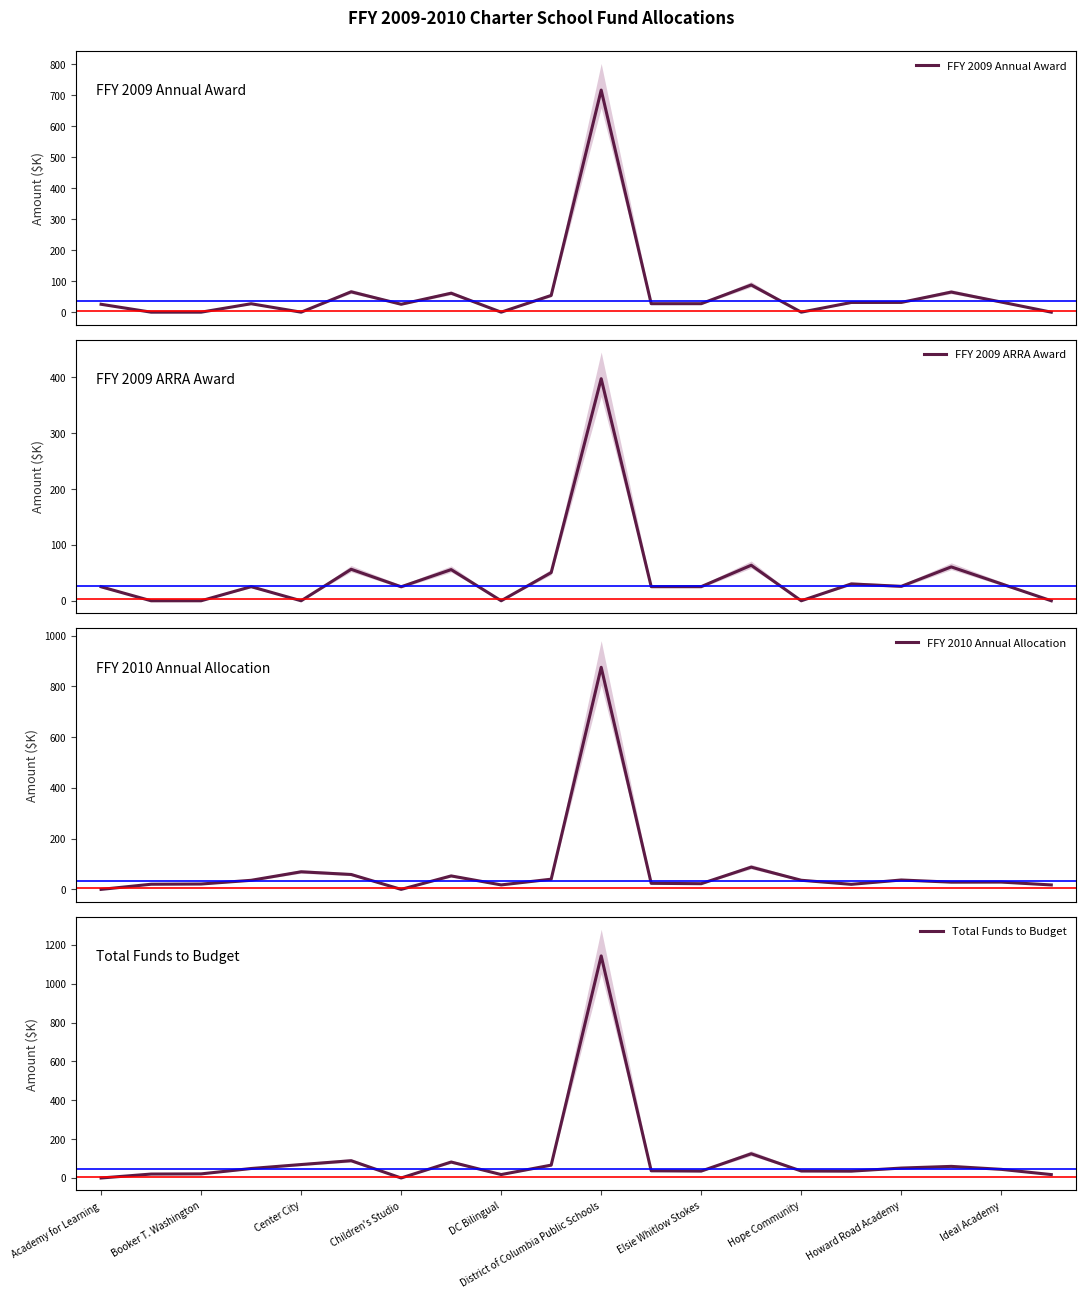

What position from the left is Academy for Learning?

1